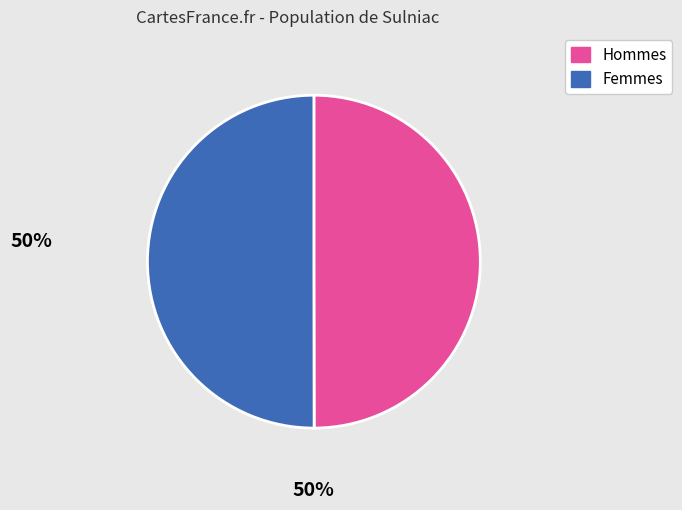

How many segments does this pie chart have?

2